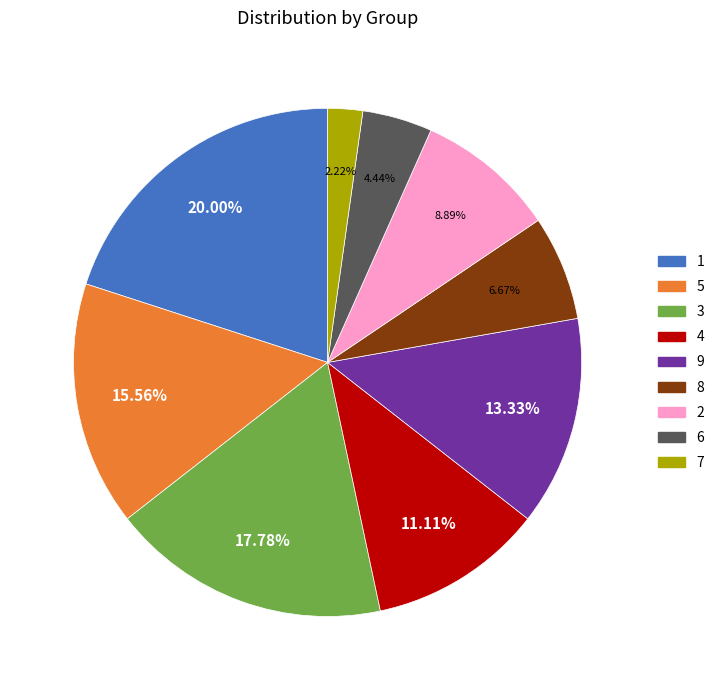

Is the sum of 4 and 9 greater than half?

No